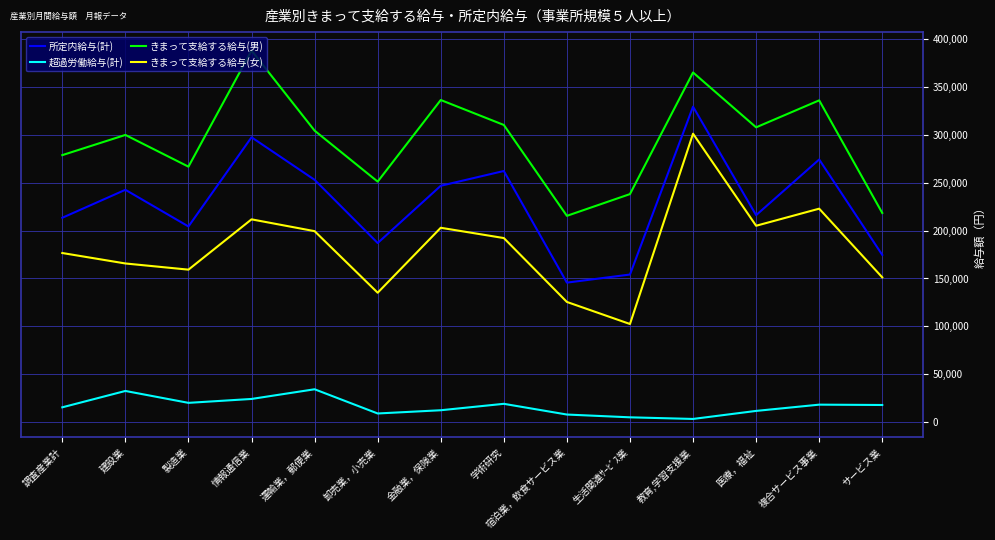

True or false: きまって支給する給与(女) and 所定内給与(計) intersect in this chart.

False